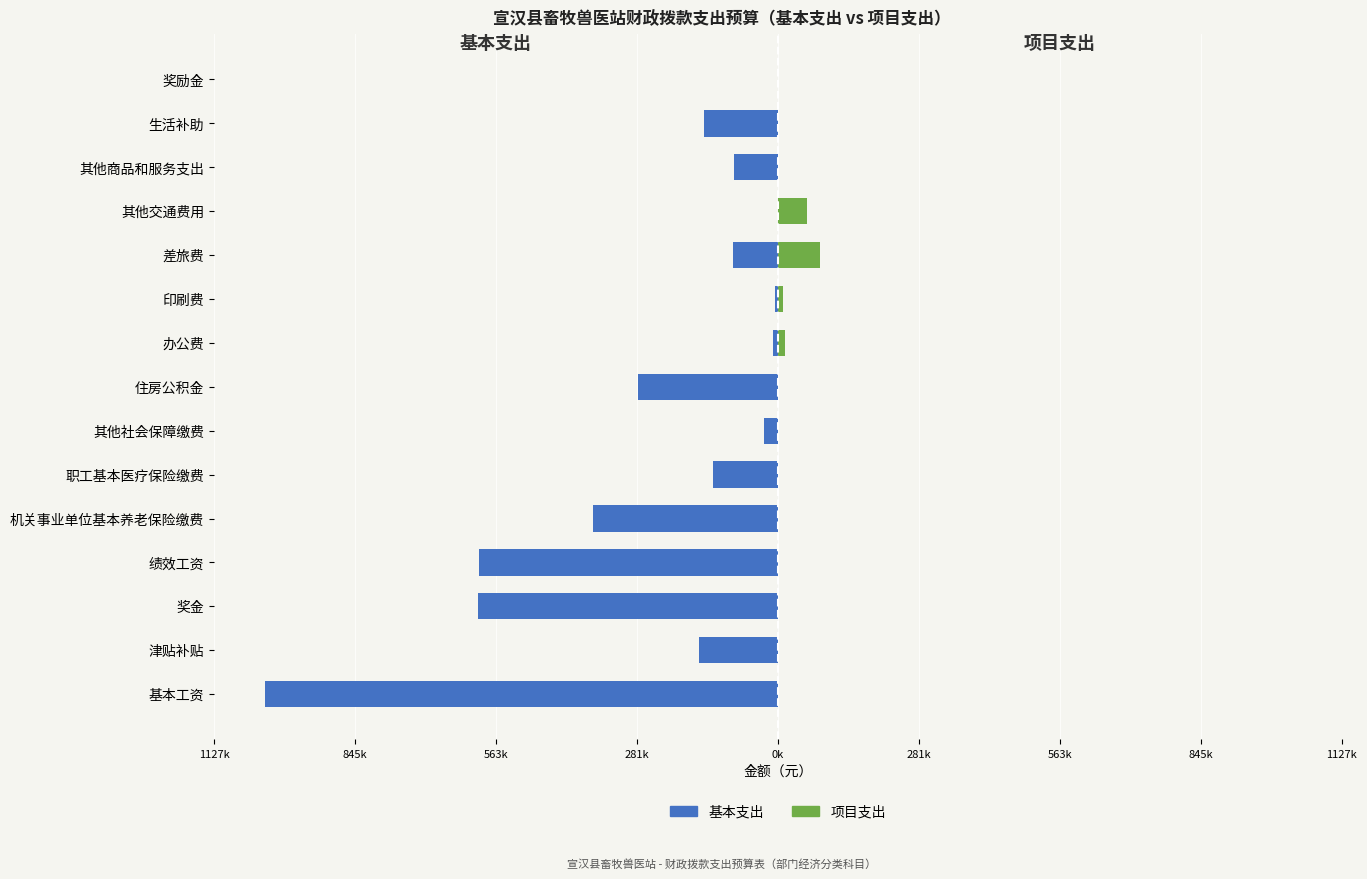

What is the difference between the second highest and second lowest values in the 项目支出 series?

59000